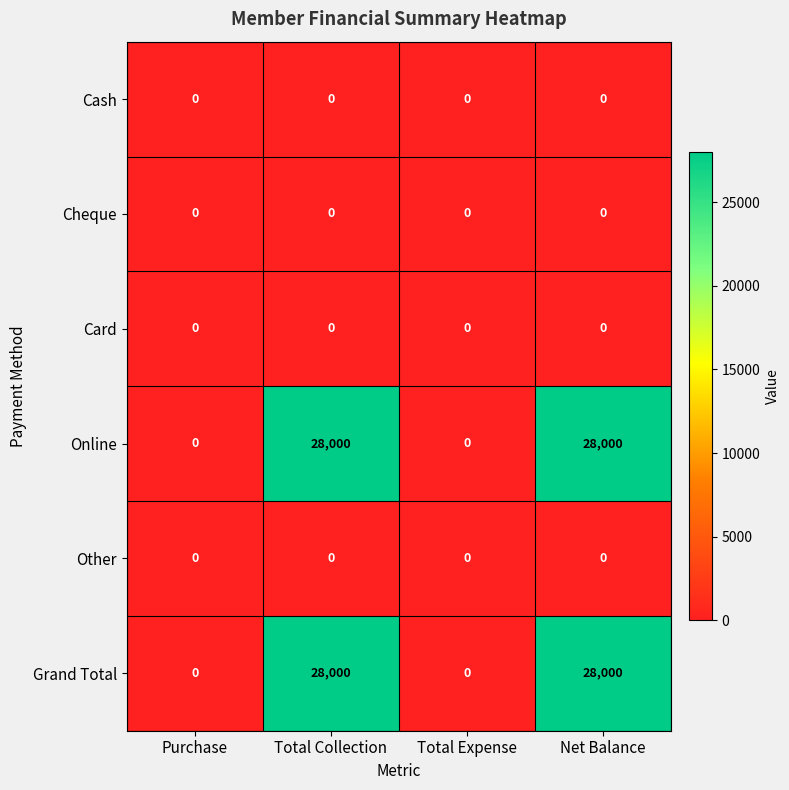

What is the maximum value shown in the chart?

28000